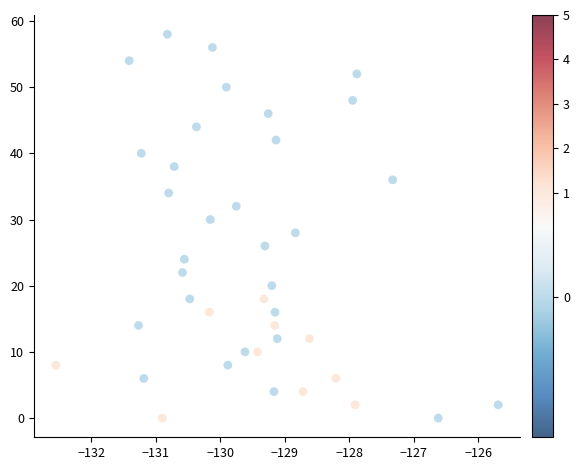

What is the range of Y values (max minus min)?

58